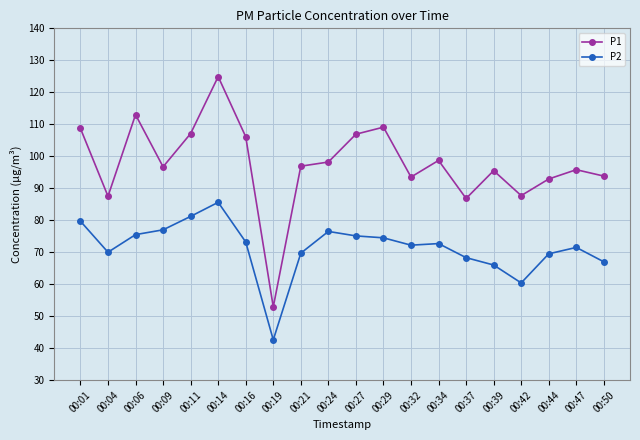

In P2, how many points are lower than both neighbors (excluding endpoints)?

4